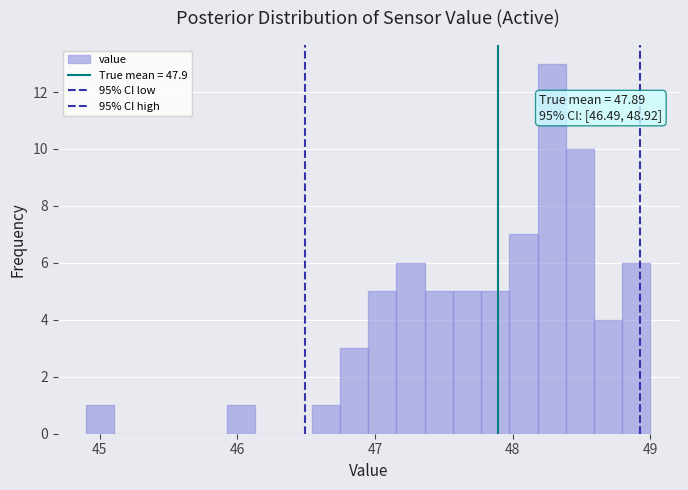

Around what value on the x-axis is the tallest bar? Give the approximate position of its centre, as read against the axis.

48.3